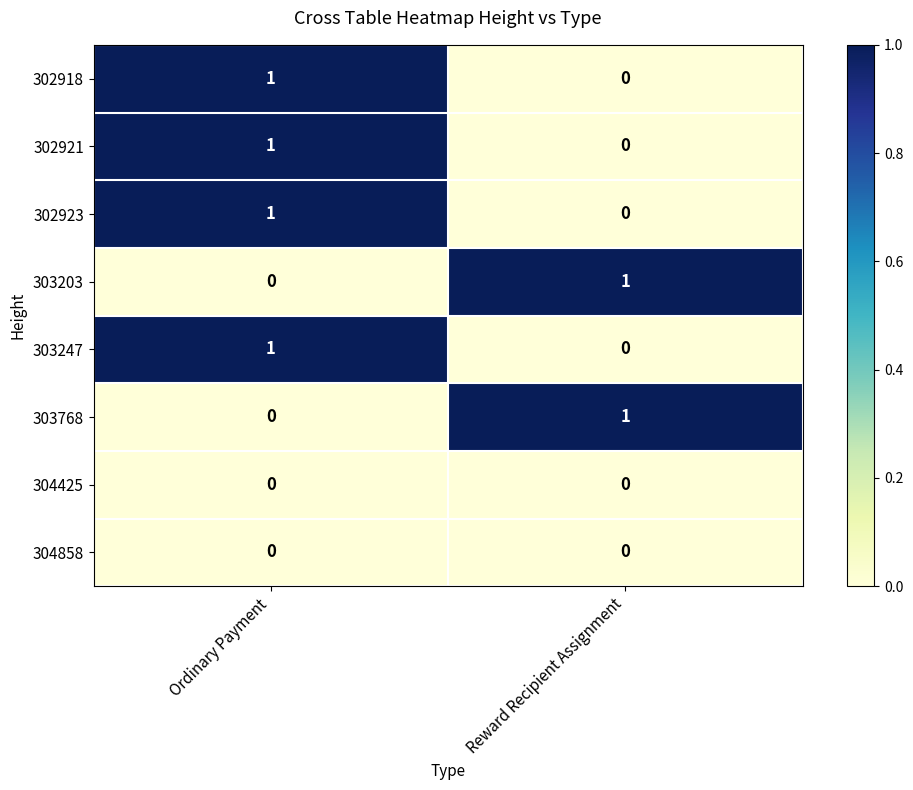

Reading left to right, what are all the values shown in this chart?

302918: 1	0
302921: 1	0
302923: 1	0
303203: 0	1
303247: 1	0
303768: 0	1
304425: 0	0
304858: 0	0